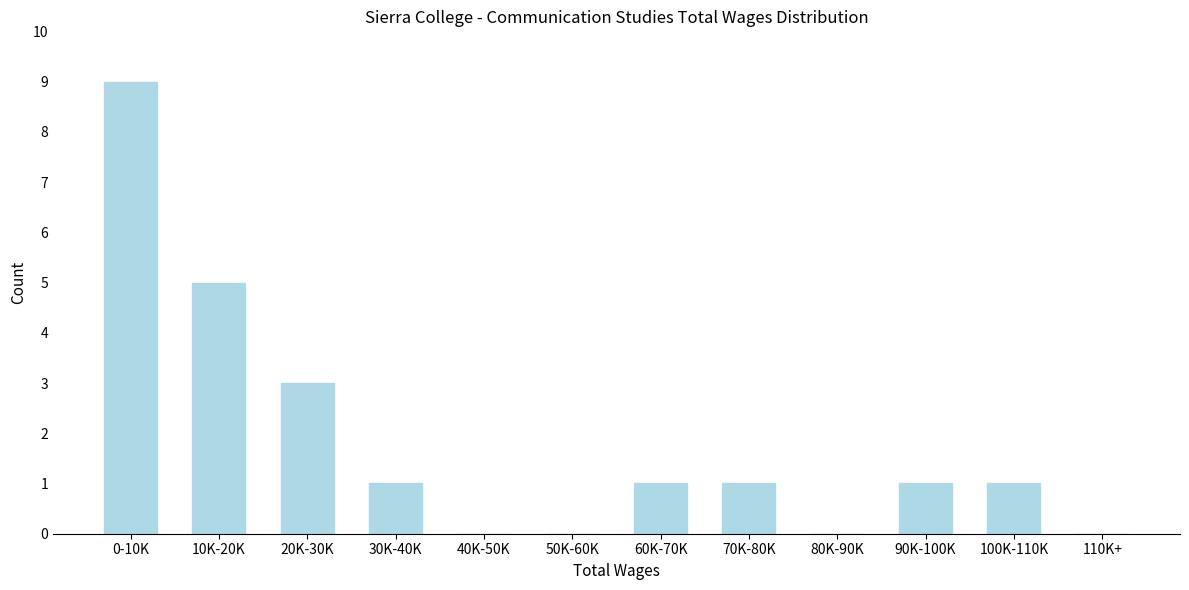

Reading right to left, extract all data points from this chart.

110K+=0	100K-110K=1	90K-100K=1	80K-90K=0	70K-80K=1	60K-70K=1	50K-60K=0	40K-50K=0	30K-40K=1	20K-30K=3	10K-20K=5	0-10K=9